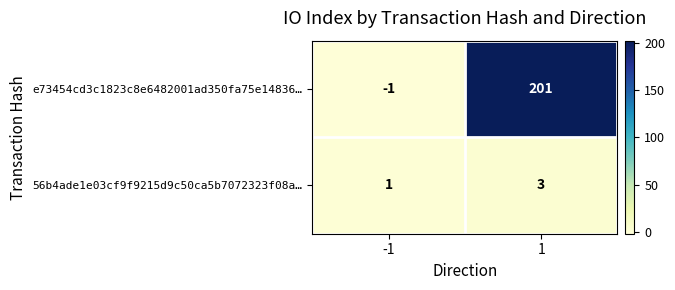

What is the sum of all e73454cd3c1823c8e6482001ad350fa75e14836… values?

200